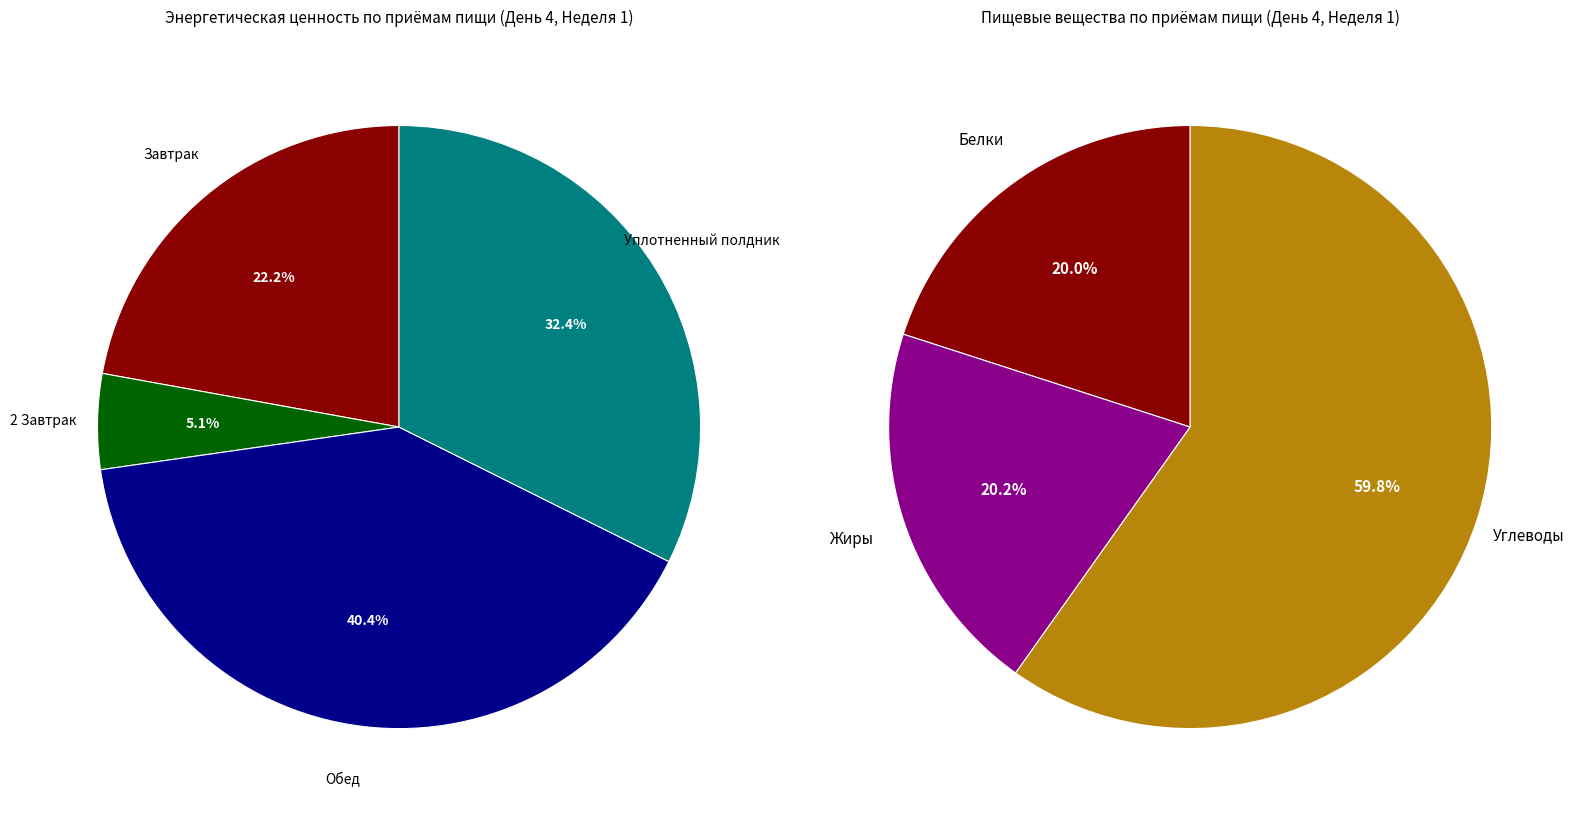

Which category has the smallest portion of the pie?

2 Завтрак